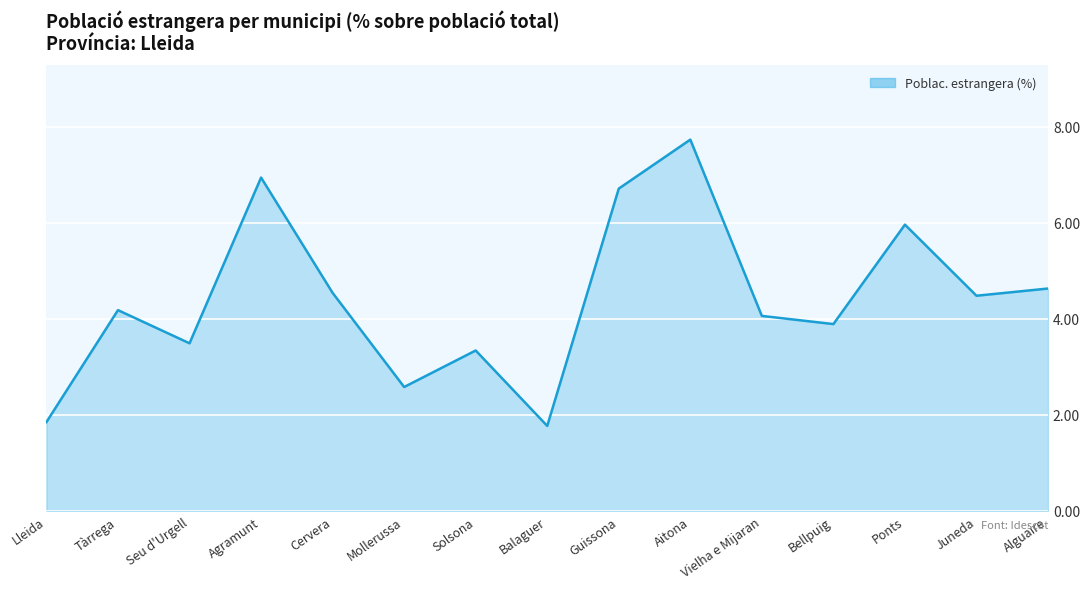

What position from the right is Guissona?

7